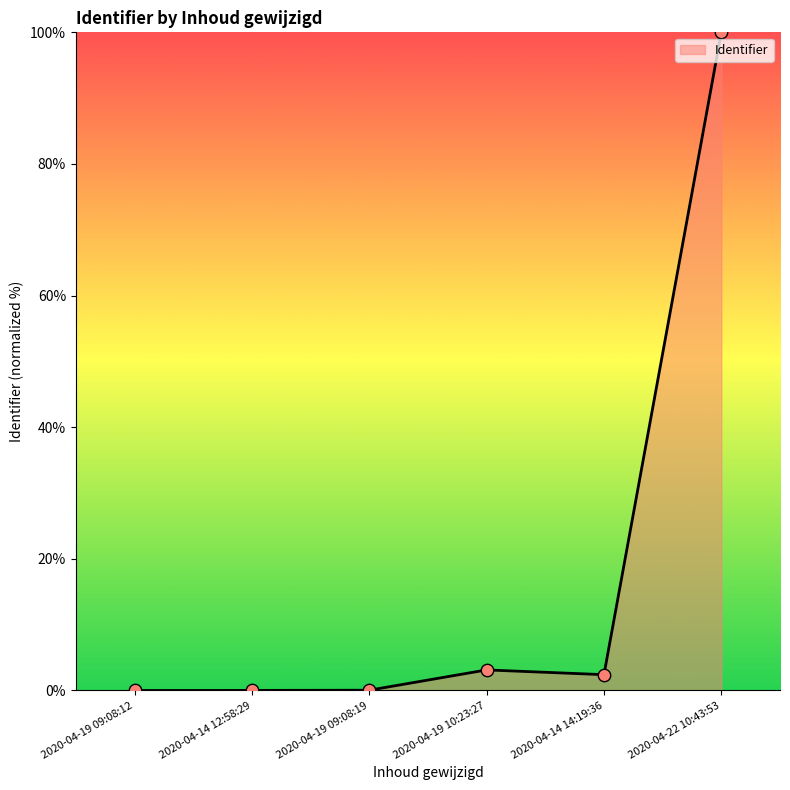

What is the change in value from 2020-04-14 12:58:29 to 2020-04-19 10:23:27?

+3.1